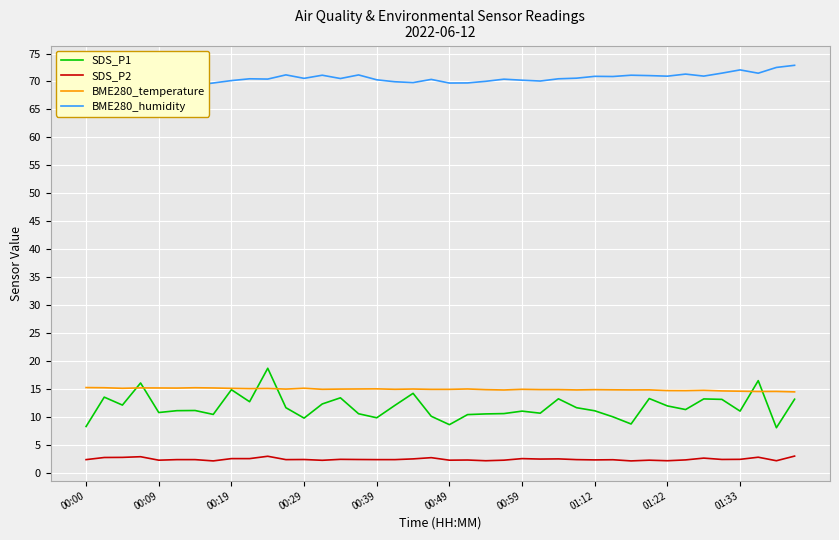

What are all the series names shown in the legend?

SDS_P1, SDS_P2, BME280_temperature, BME280_humidity